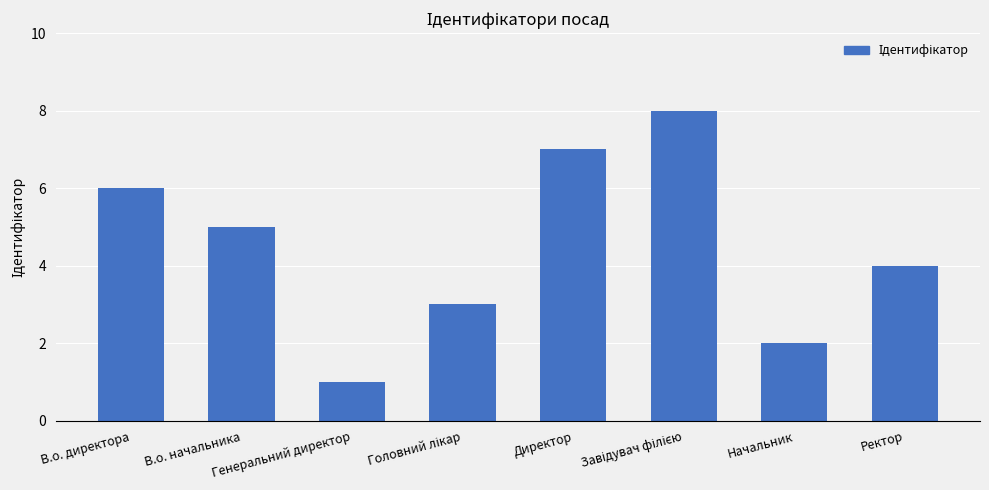

What is the label of the 8th bar from the right?

В.о. директора